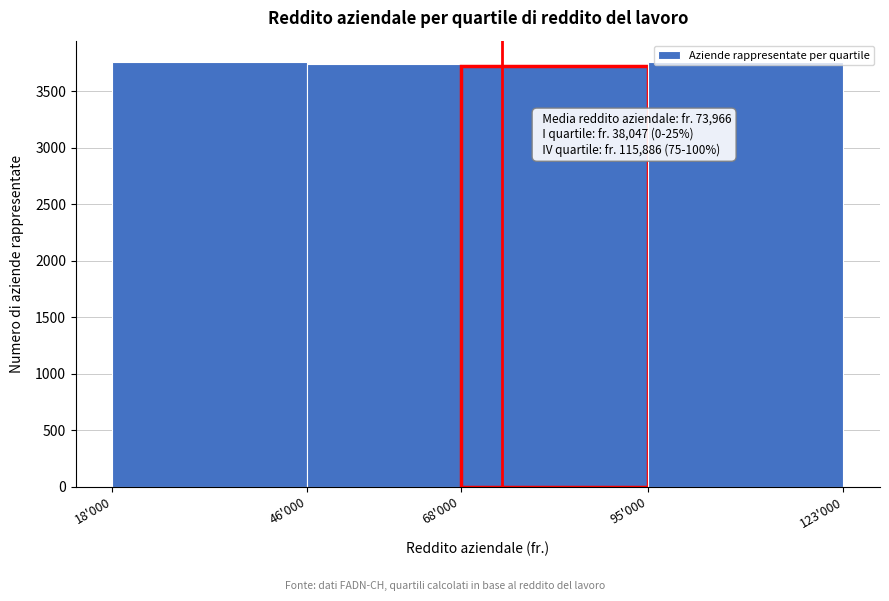

What is the label of the 1st bar from the left?

18'000